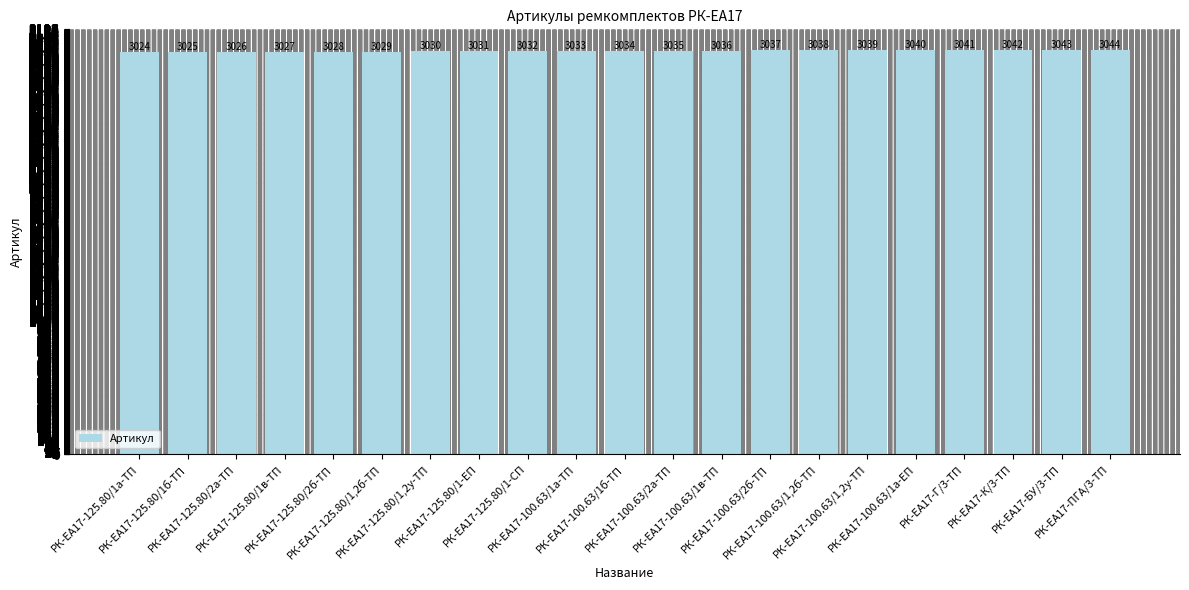

Where is the data nearest to the value 3034?

РК-ЕА17-100.63/1б-ТП